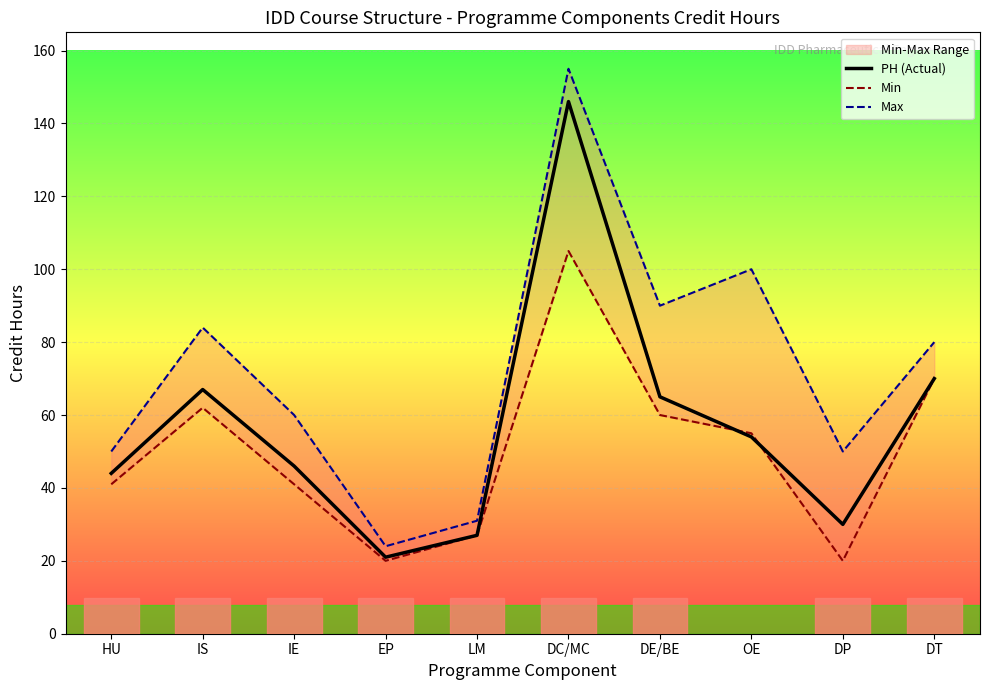

At which label is Max closest to 89?

DE/BE